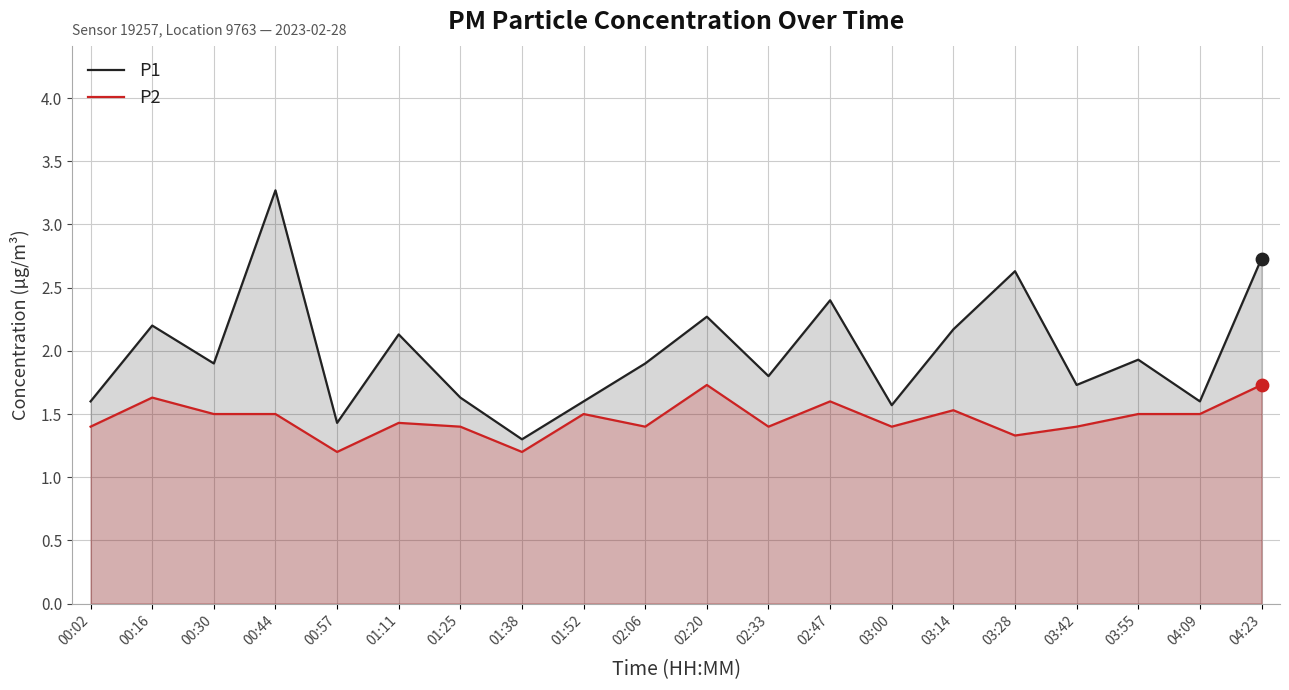

What are all the series names shown in the legend?

P1, P2